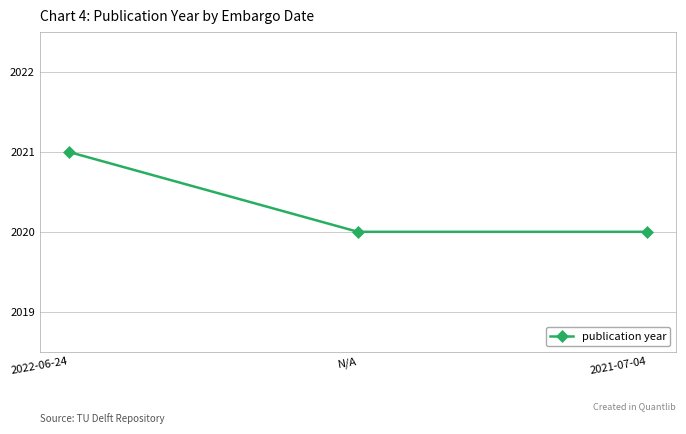

Reading right to left, list all the values displayed in this chart.

2020	2020	2021